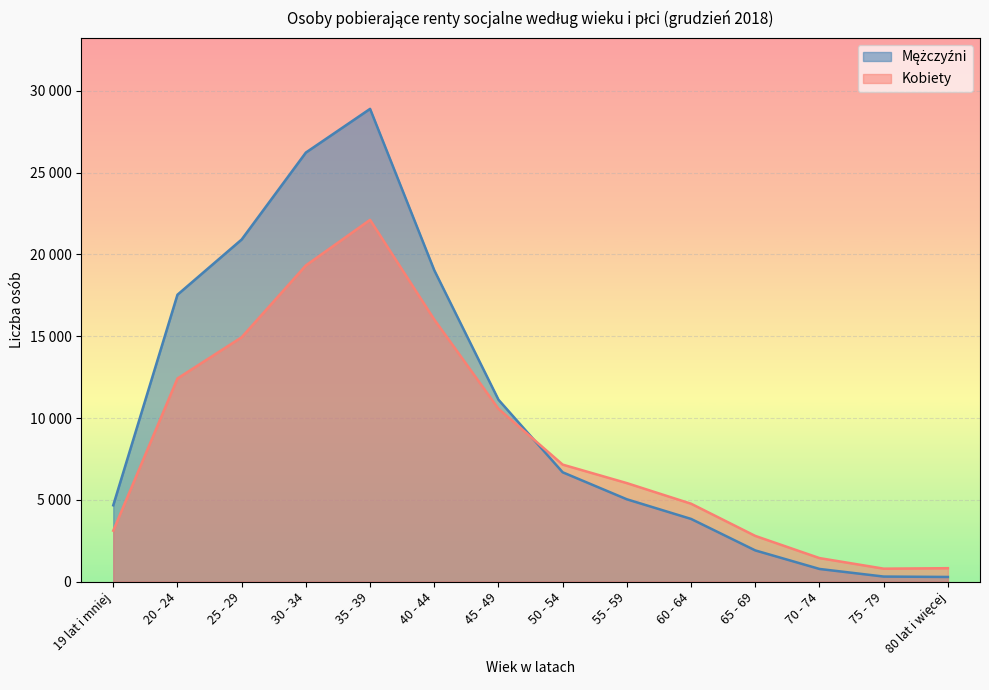

What is the label of the 5th point from the left?

35 - 39